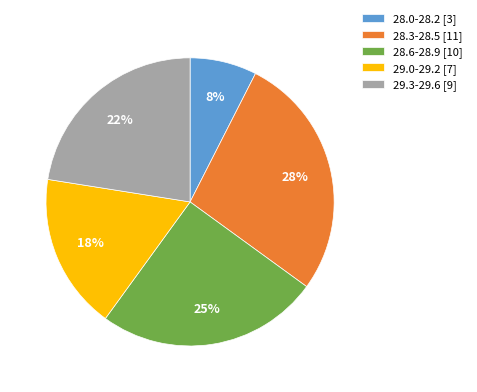

Which has a higher value, 28.0-28.2 [3] or 28.6-28.9 [10]?

28.6-28.9 [10]